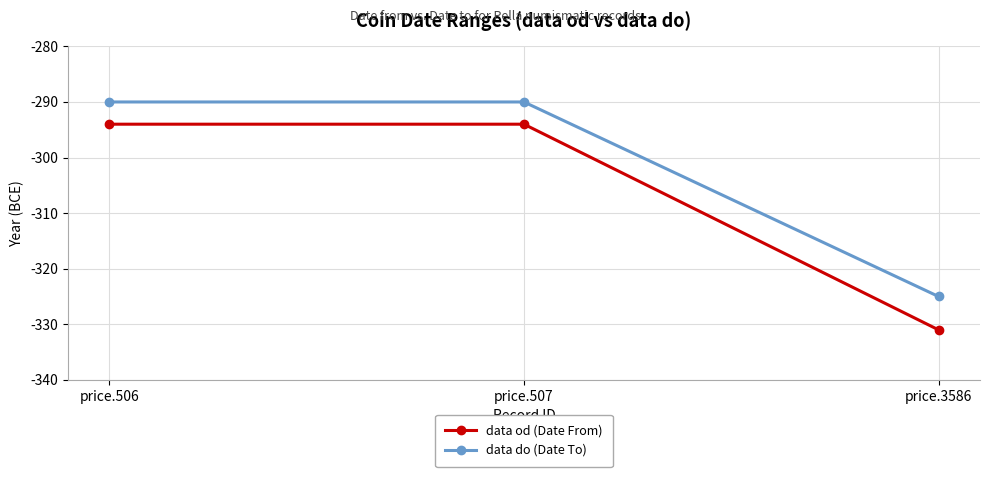

List the series in order of their overall mean, highest first.

data do (Date To), data od (Date From)